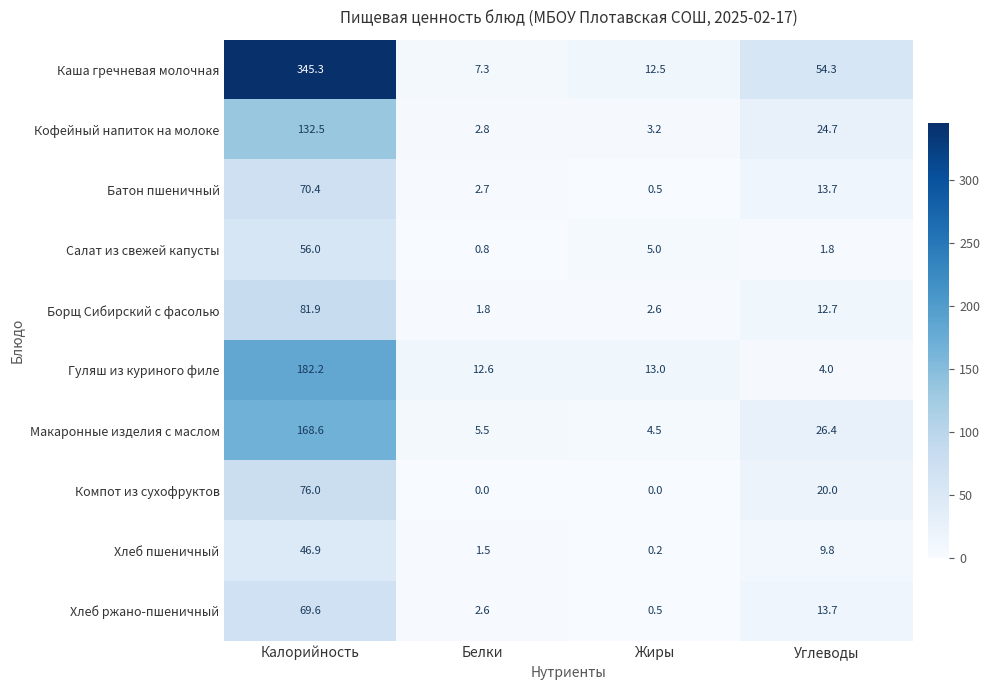

Rank the categories by Батон пшеничный value from lowest to highest.

Жиры, Белки, Углеводы, Калорийность